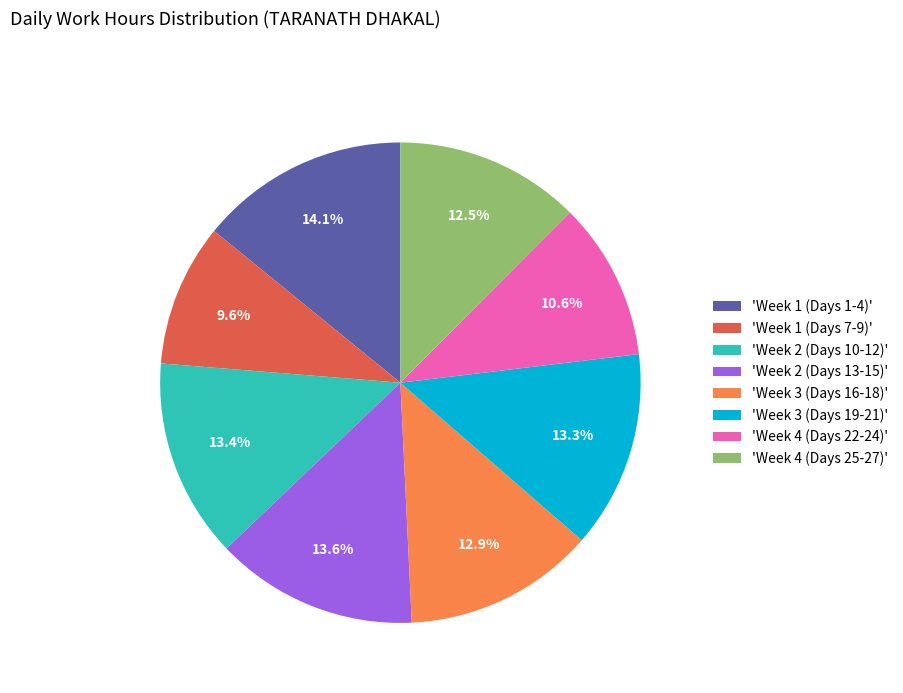

Is there a majority slice in this chart?

No